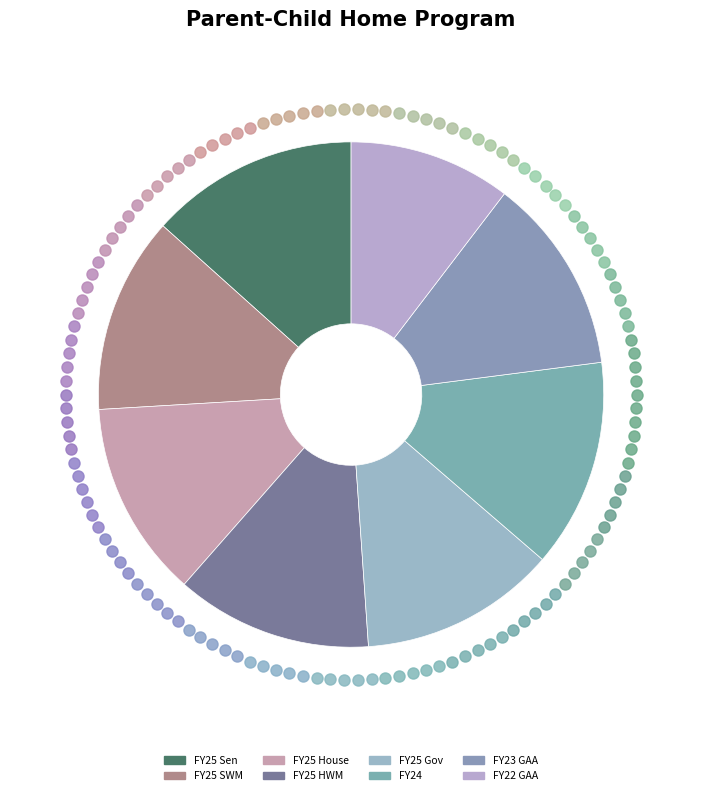

Is there any slice that represents more than half of the pie?

No